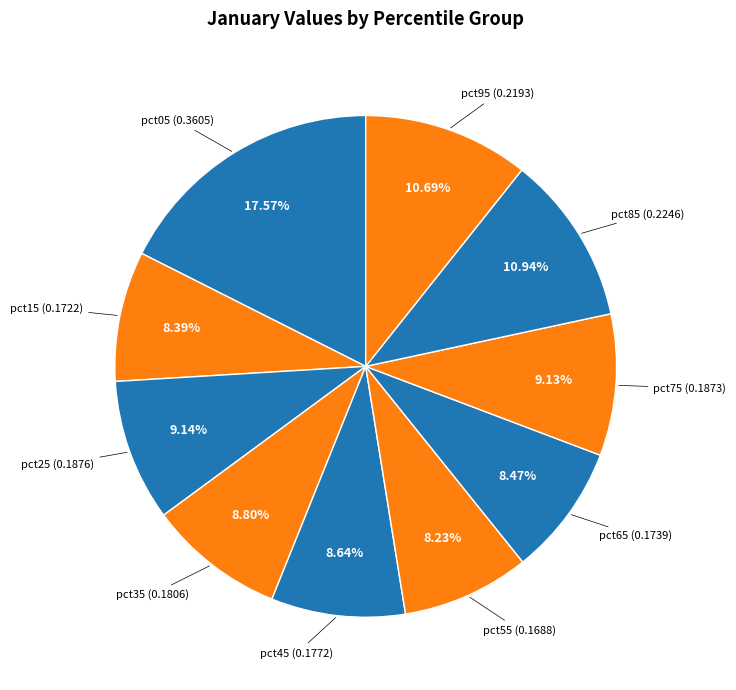

How many slices are in this pie chart?

10